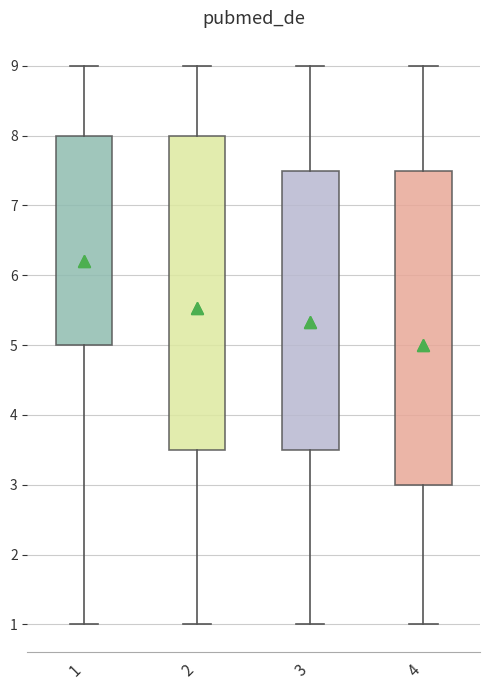

Which box has the lowest median line?

4